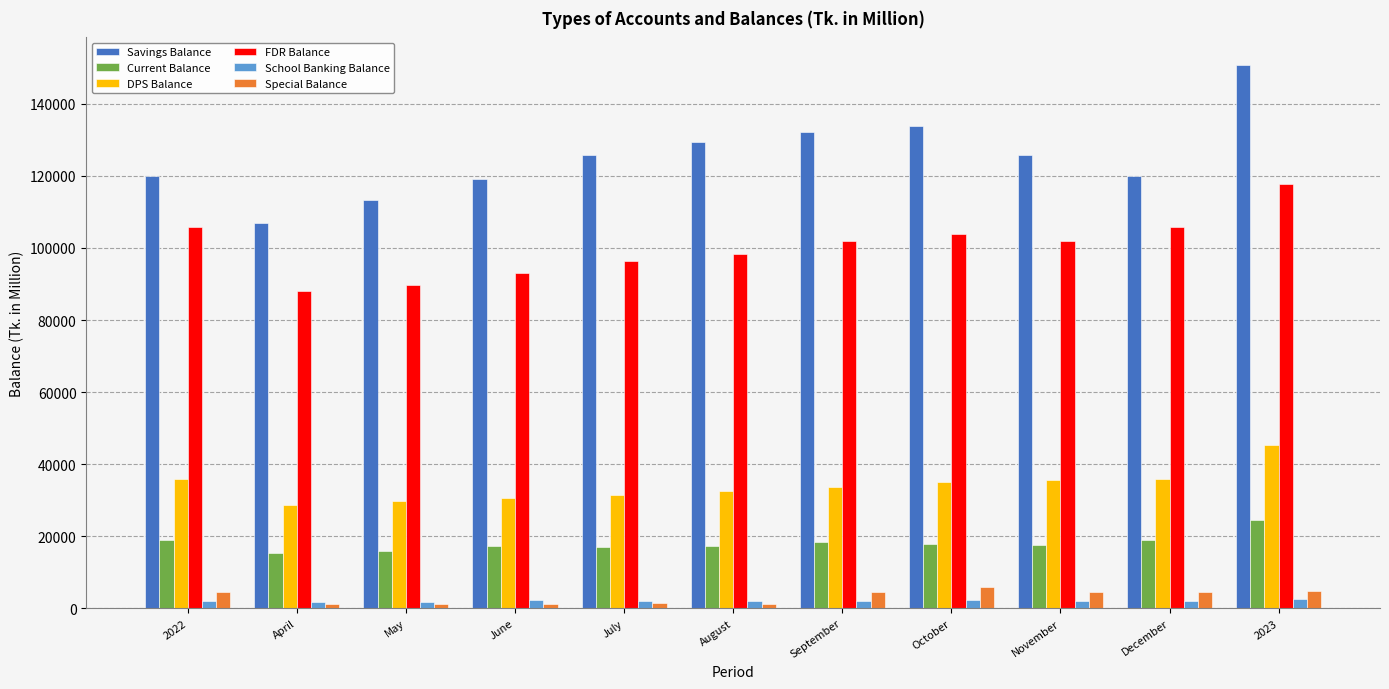

What is the label of the 5th bar from the left?

July